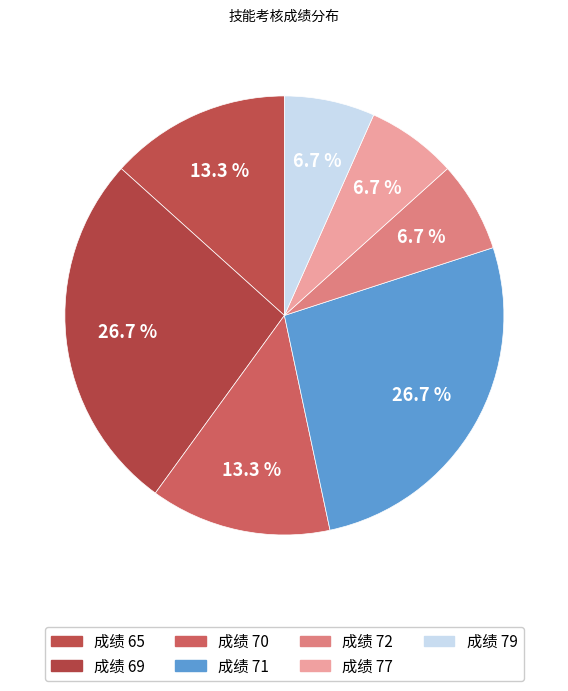

Count the number of slices in the pie.

7